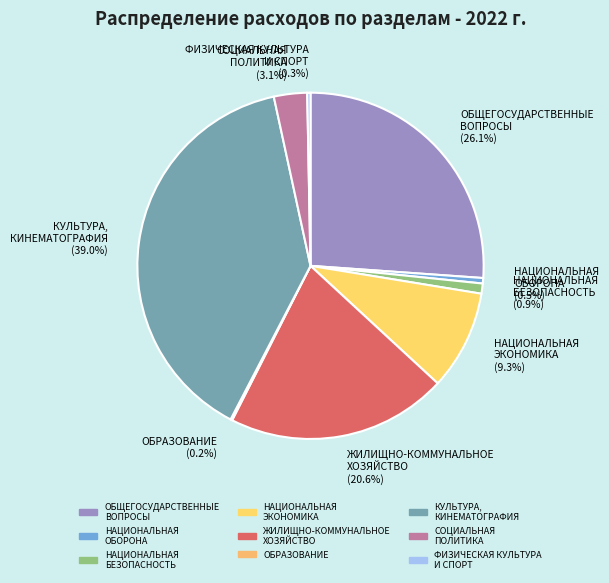

Between КУЛЬТУРА, КИНЕМАТОГРАФИЯ and ФИЗИЧЕСКАЯ КУЛЬТУРА И СПОРТ, which is larger?

КУЛЬТУРА, КИНЕМАТОГРАФИЯ